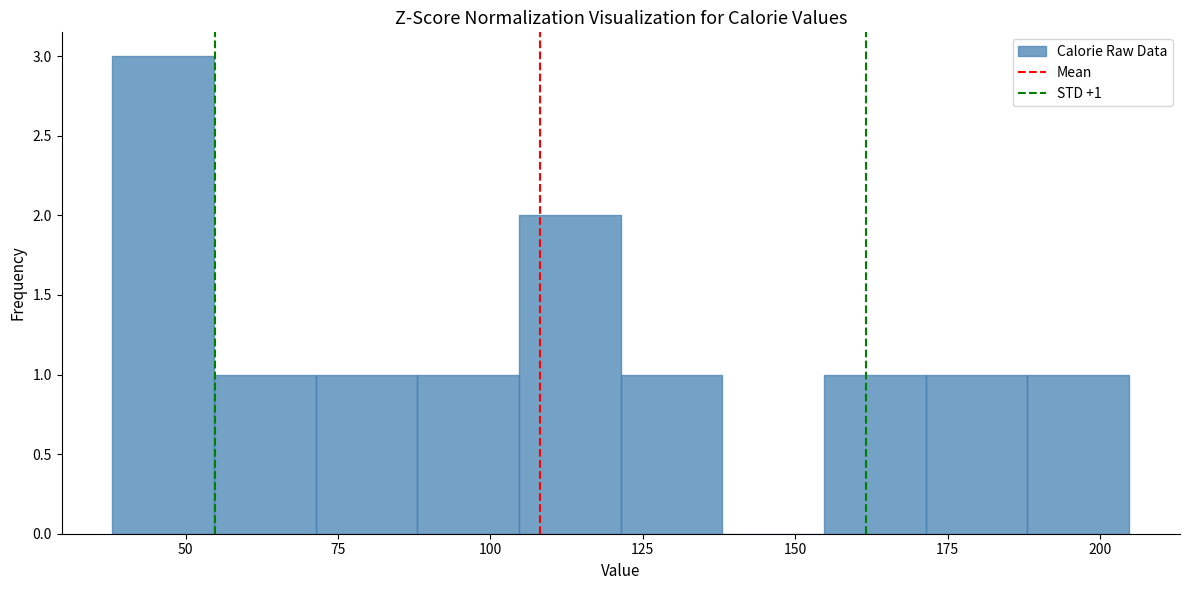

Around what value on the x-axis is the tallest bar? Give the approximate position of its centre, as read against the axis.

45